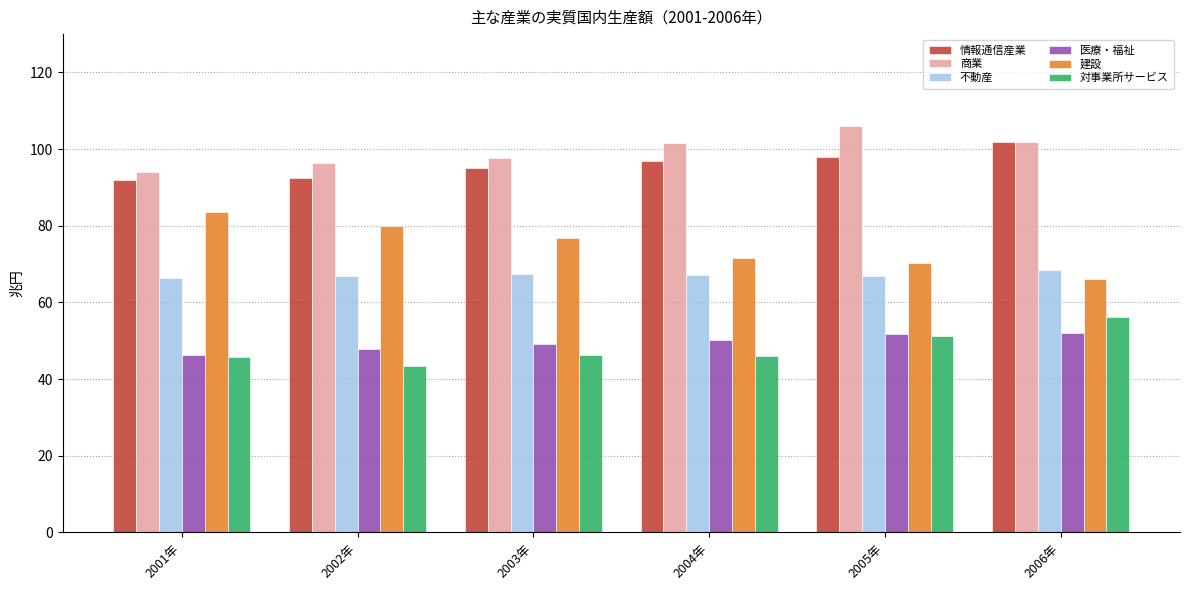

At which category does the chart reach its minimum across all series?

2002年